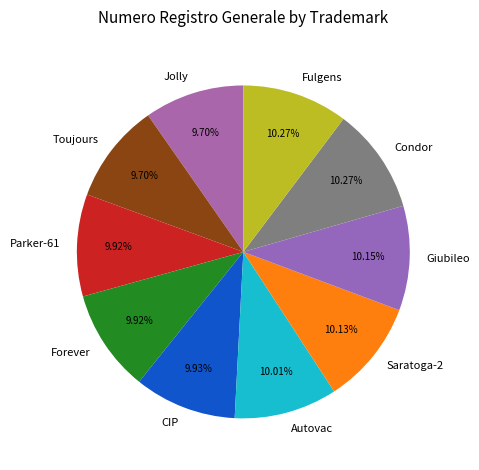

How many segments does this pie chart have?

10